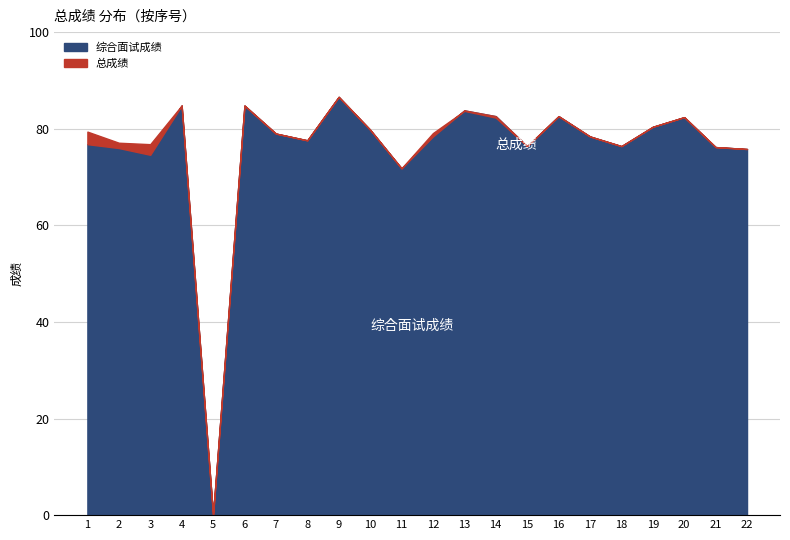

List the series in order of their overall mean, lowest first.

综合面试成绩, 总成绩